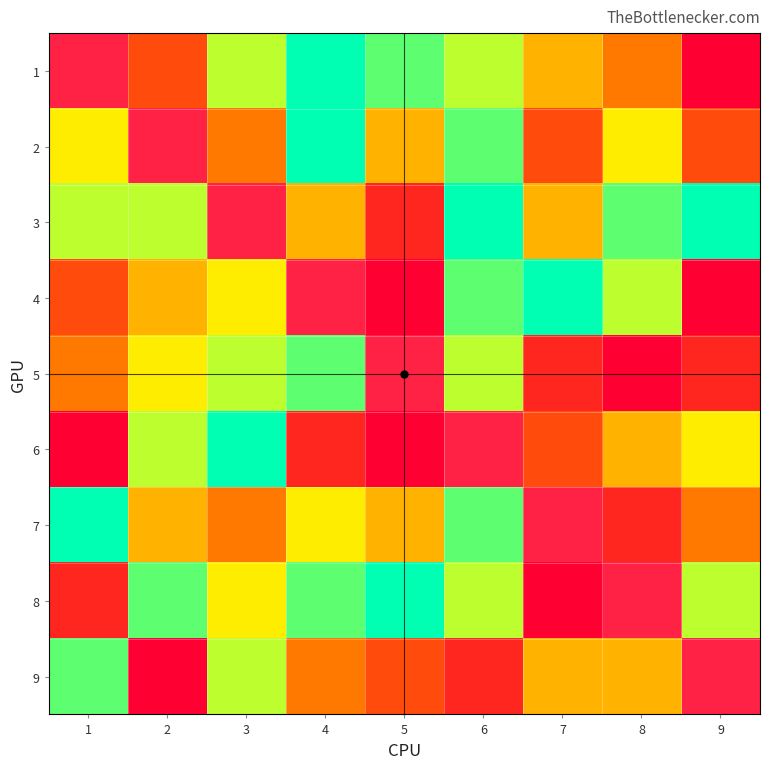

What is the difference between the maximum and minimum values in the 2 series?

6.0